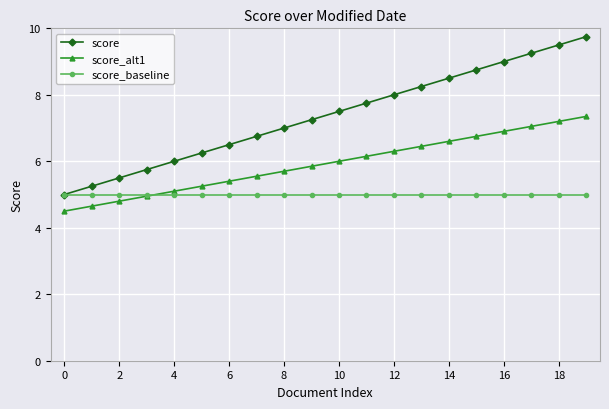

What is the sum of all score values?

147.5